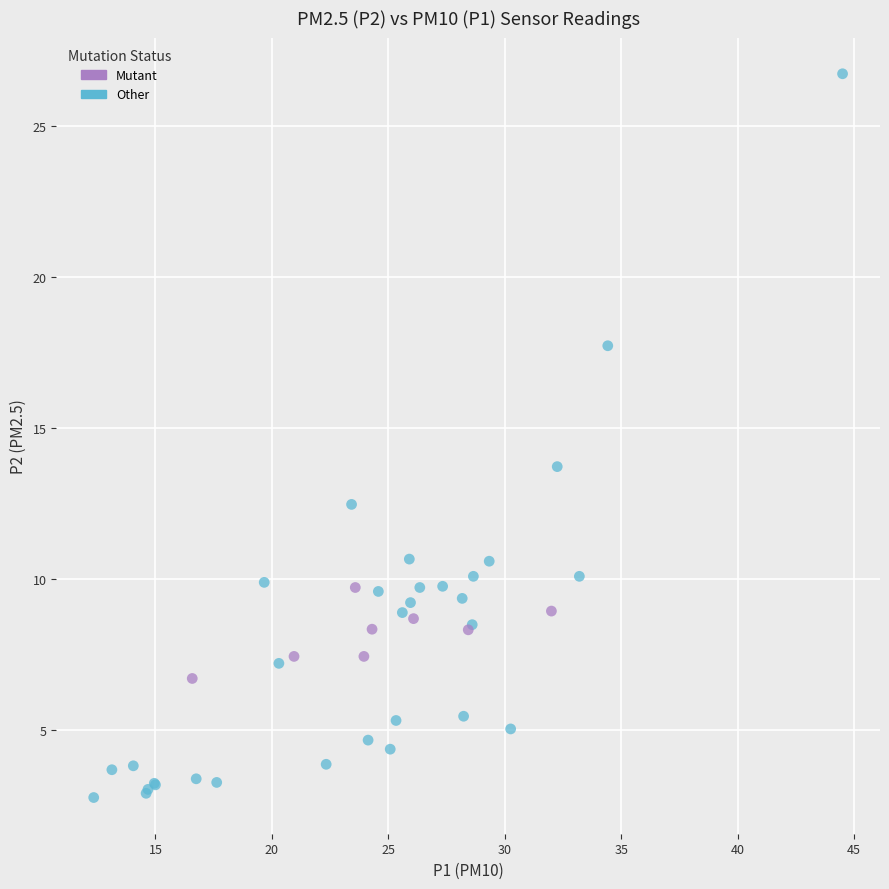

Which series contains the lowest Y value?

Other